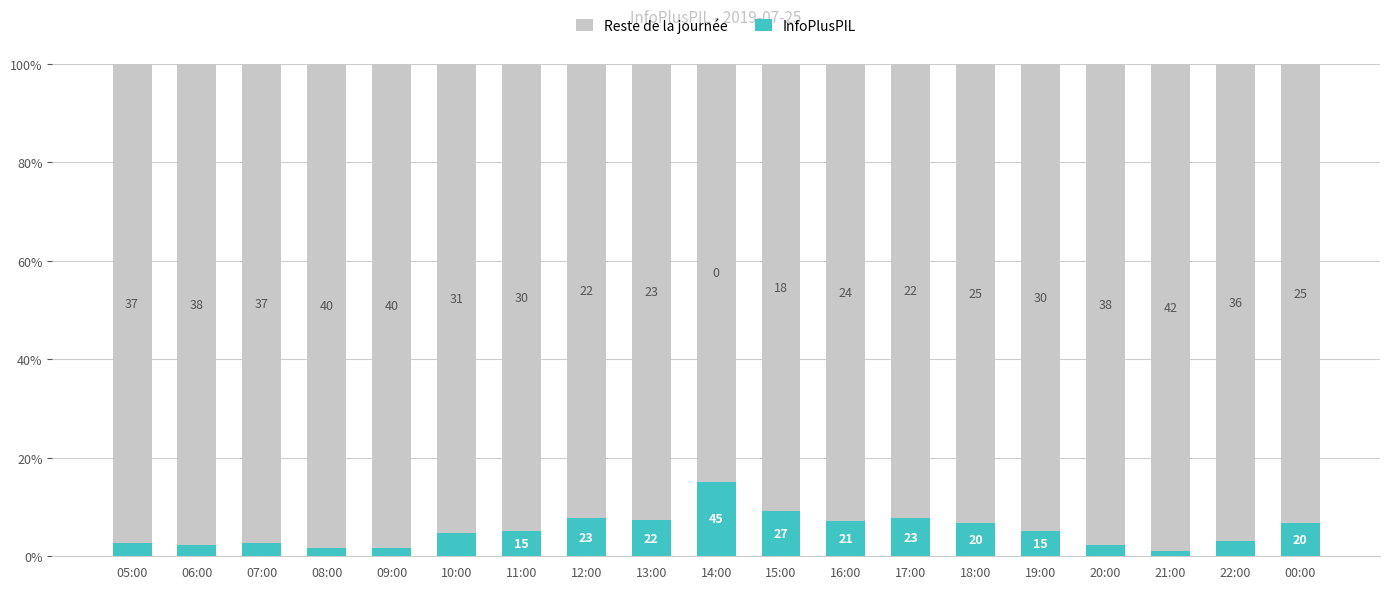

Which has a higher value, 00:00 or 07:00?

00:00